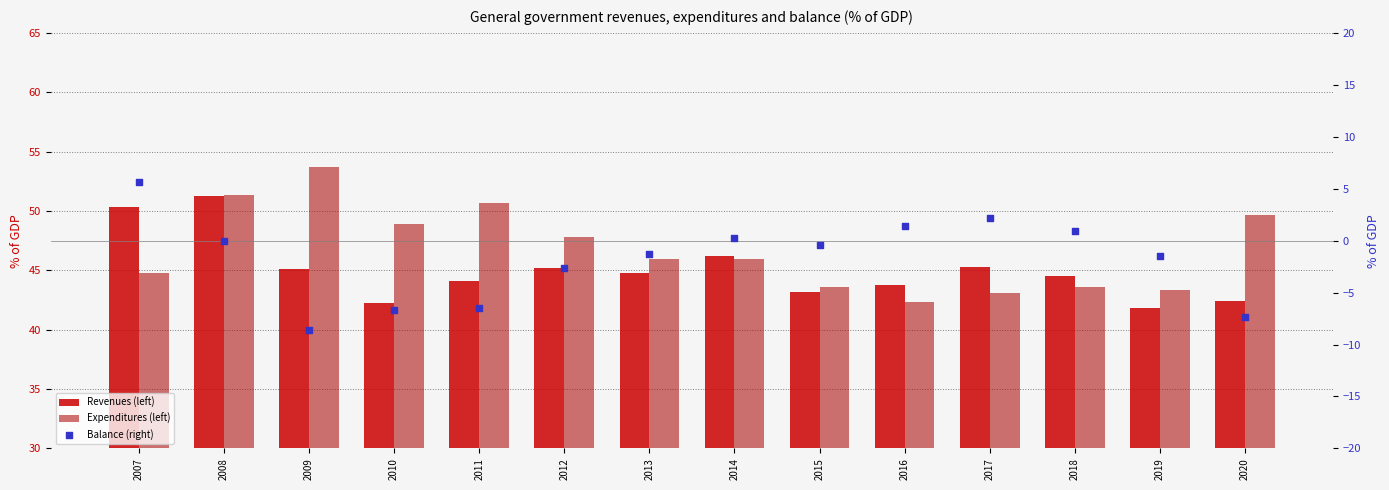

Which series has the largest Y range (max minus min)?

Balance (right)